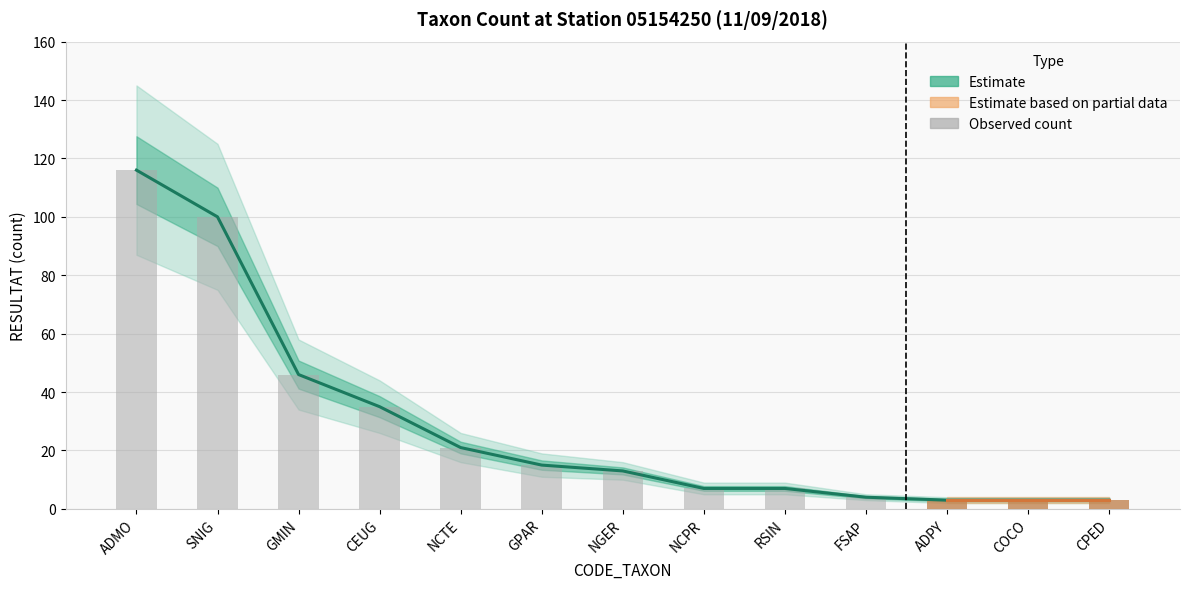

Where is Observed count nearest to the value 59?

GMIN